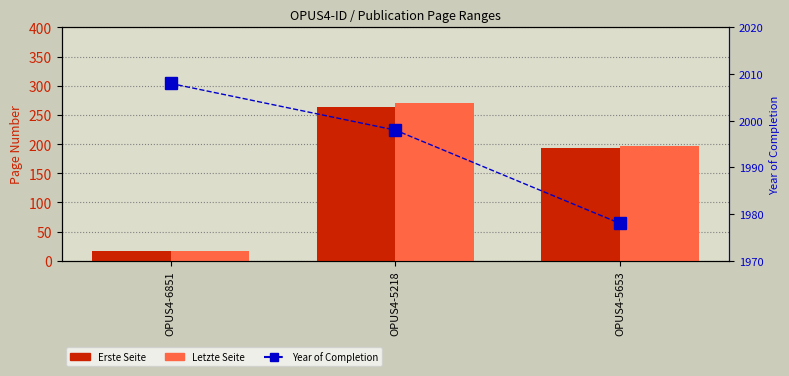

Which series has the largest total across all categories?

Year of Completion